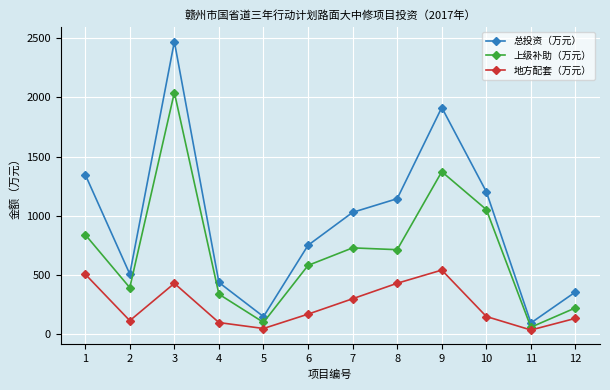

Is it true that 地方配套（万元） equals 36.0 at 11?

True